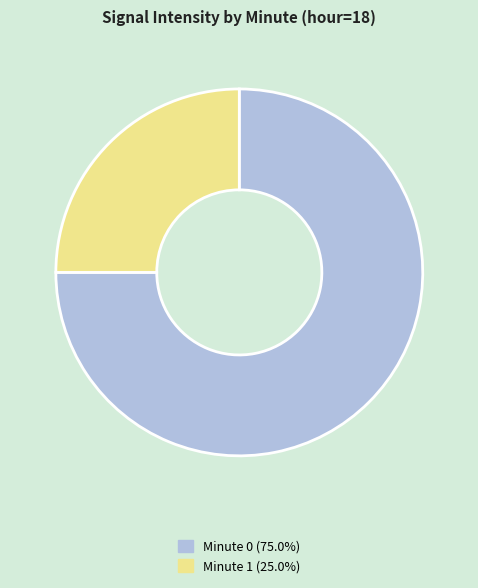

How many slices are in this pie chart?

2